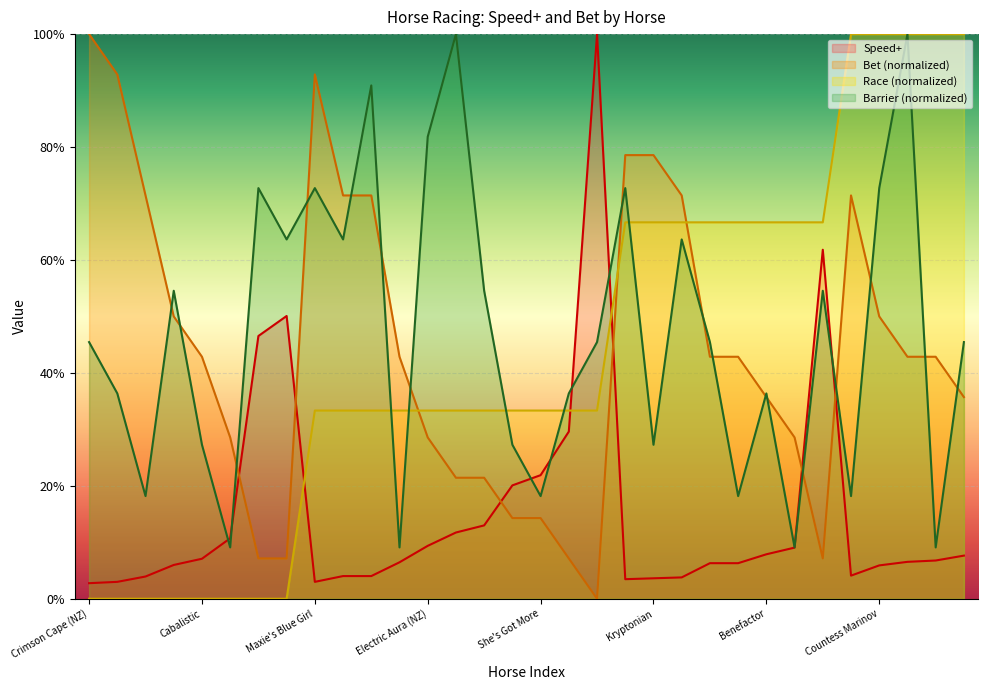

How many data points in Speed+ are above 6?

20